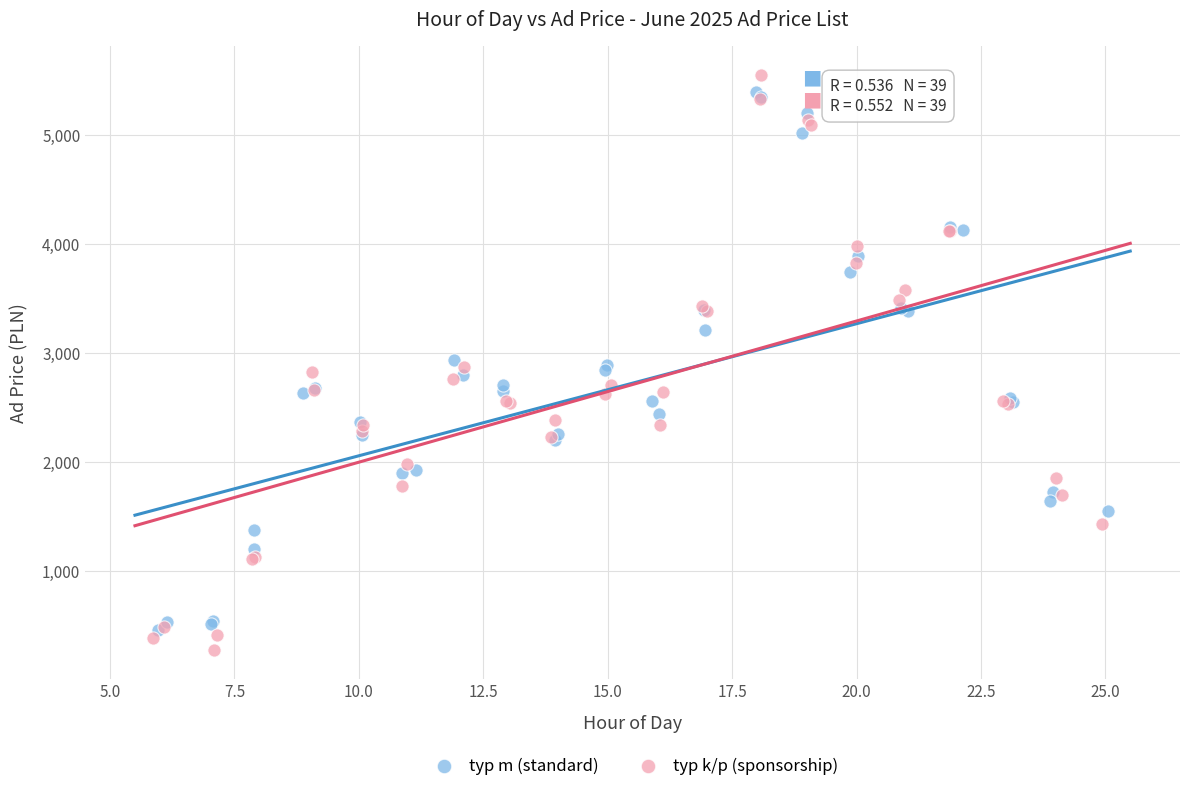

Which series contains the lowest Y value?

typ k/p (sponsorship)